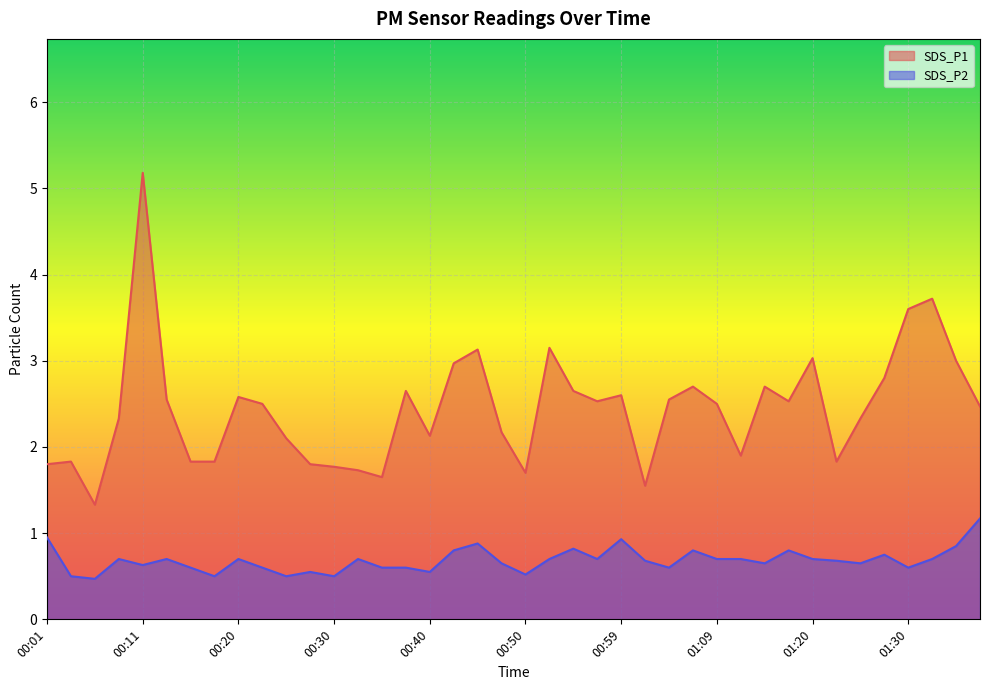

True or false: SDS_P2 has more than 1 interior local peaks.

True